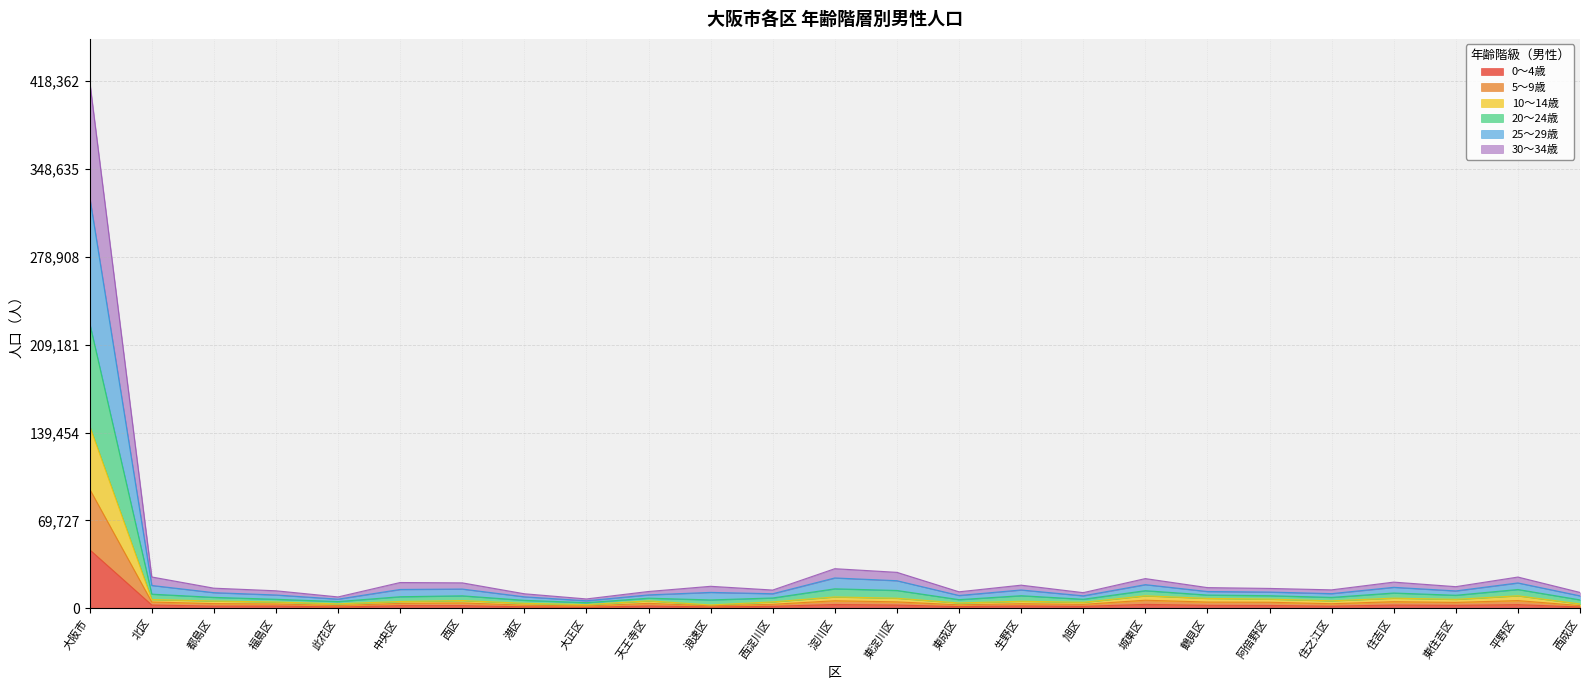

The value of 0〜4歳 at 住吉区 is 3352. True or false?

False